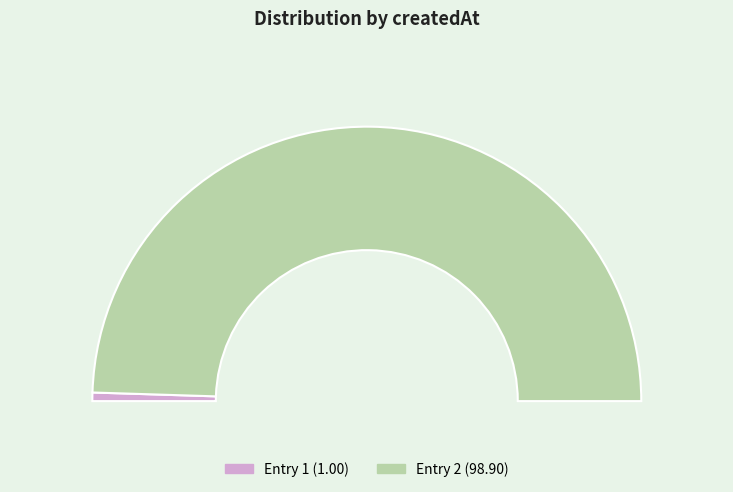

Is there a majority slice in this chart?

Yes